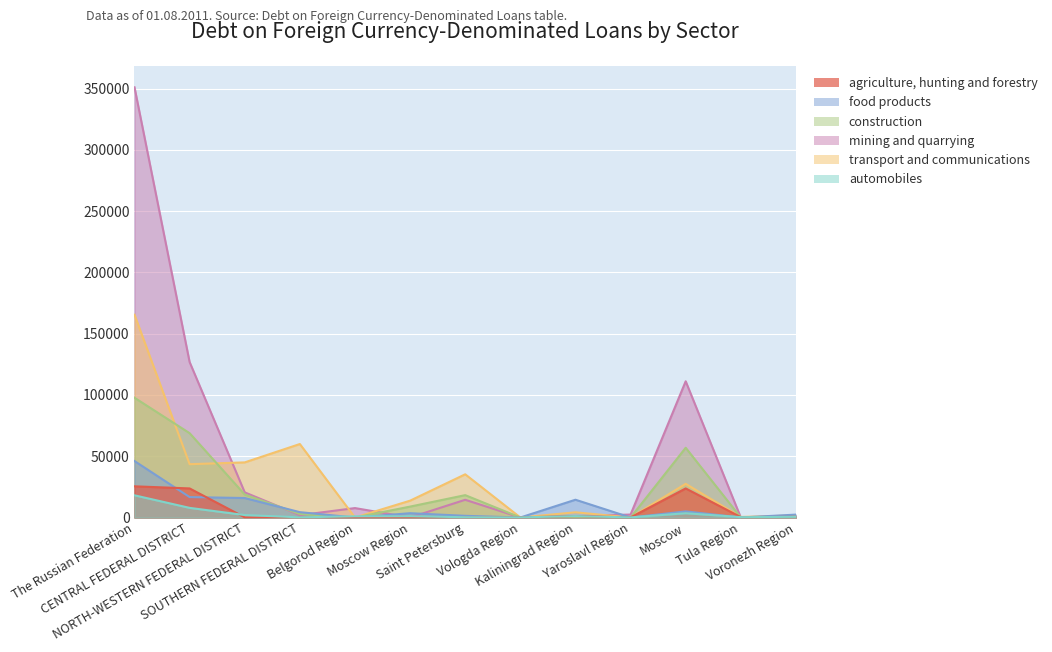

Which series has the largest total across all categories?

mining and quarrying